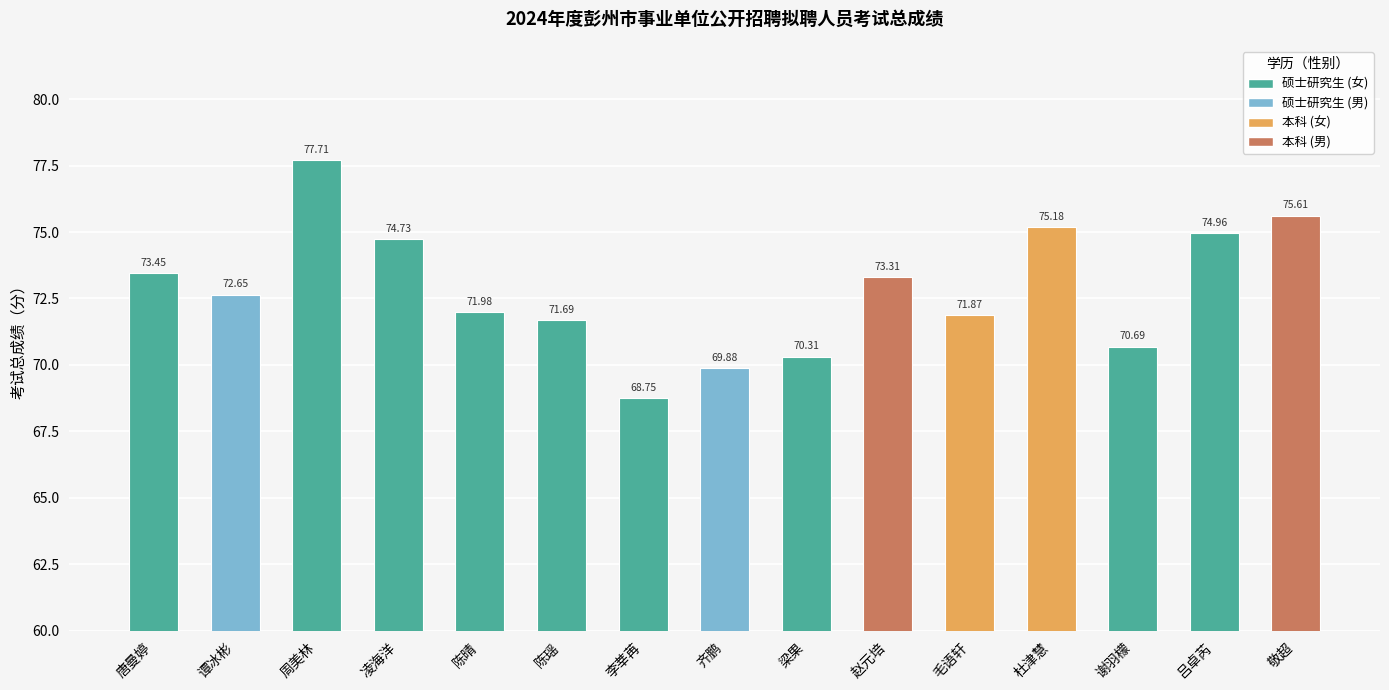

The value at 吕卓芮 is 75.0. True or false?

True